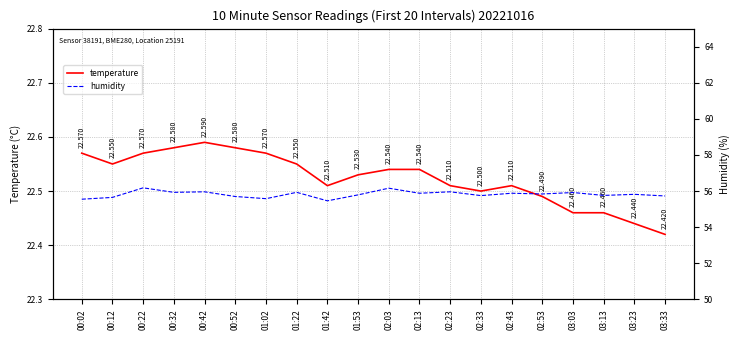

True or false: temperature has more than 1 interior local peaks.

True